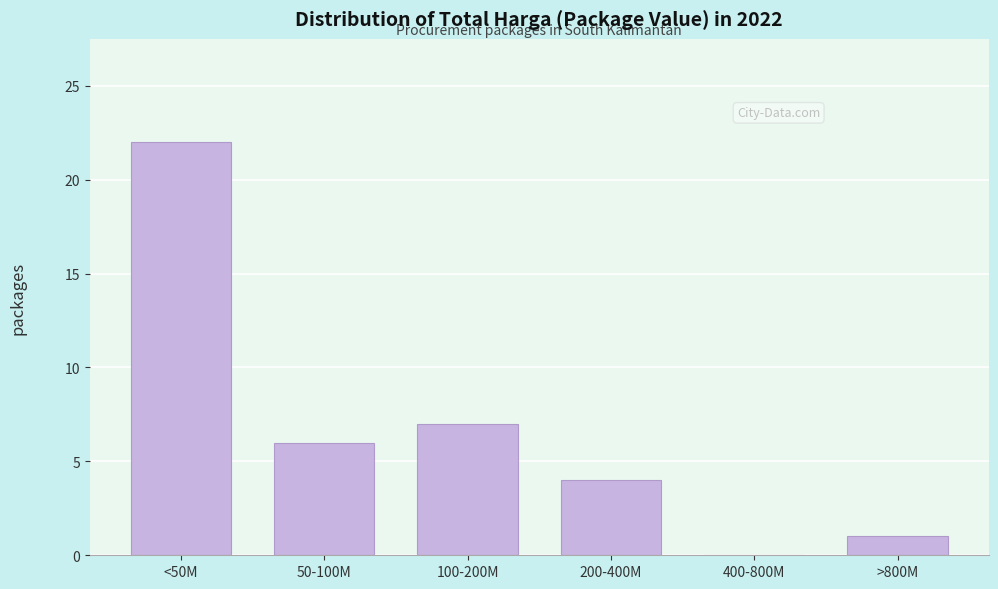

Reading left to right, transcribe all the data shown in this chart.

<50M=22	50-100M=6	100-200M=7	200-400M=4	400-800M=0	>800M=1